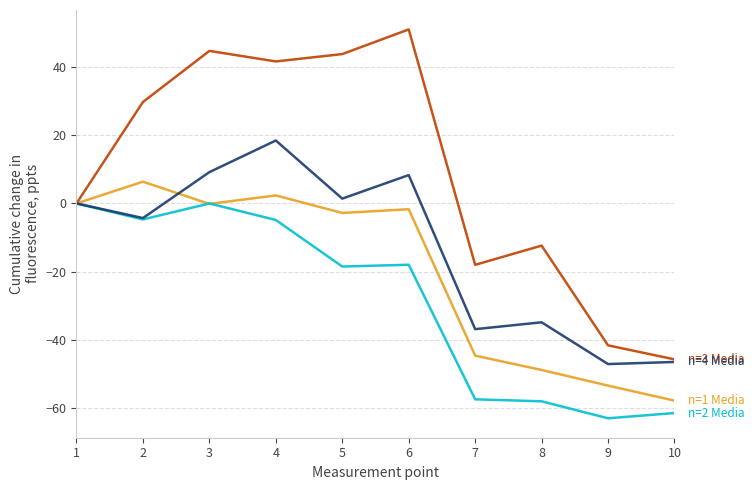

What is the difference between the highest and lowest values at 10?

15.7